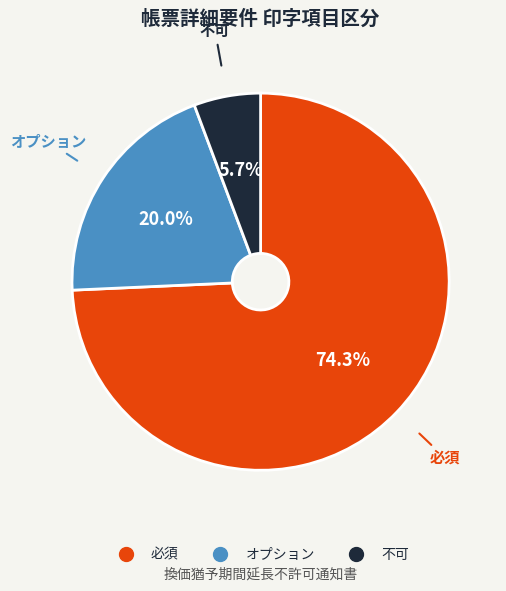

Which category has the smallest portion of the pie?

不可